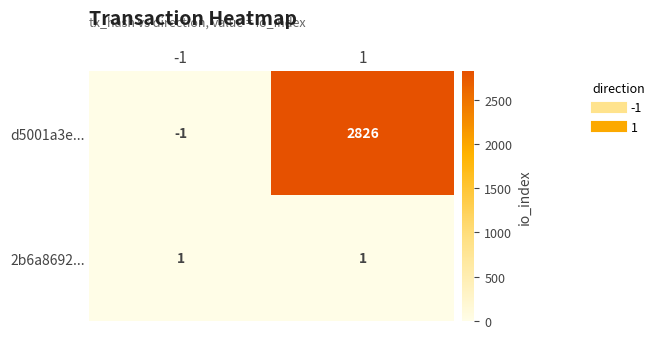

Reading right to left, list all the values displayed in this chart.

d5001a3e...: 2826	-1
2b6a8692...: 1	1